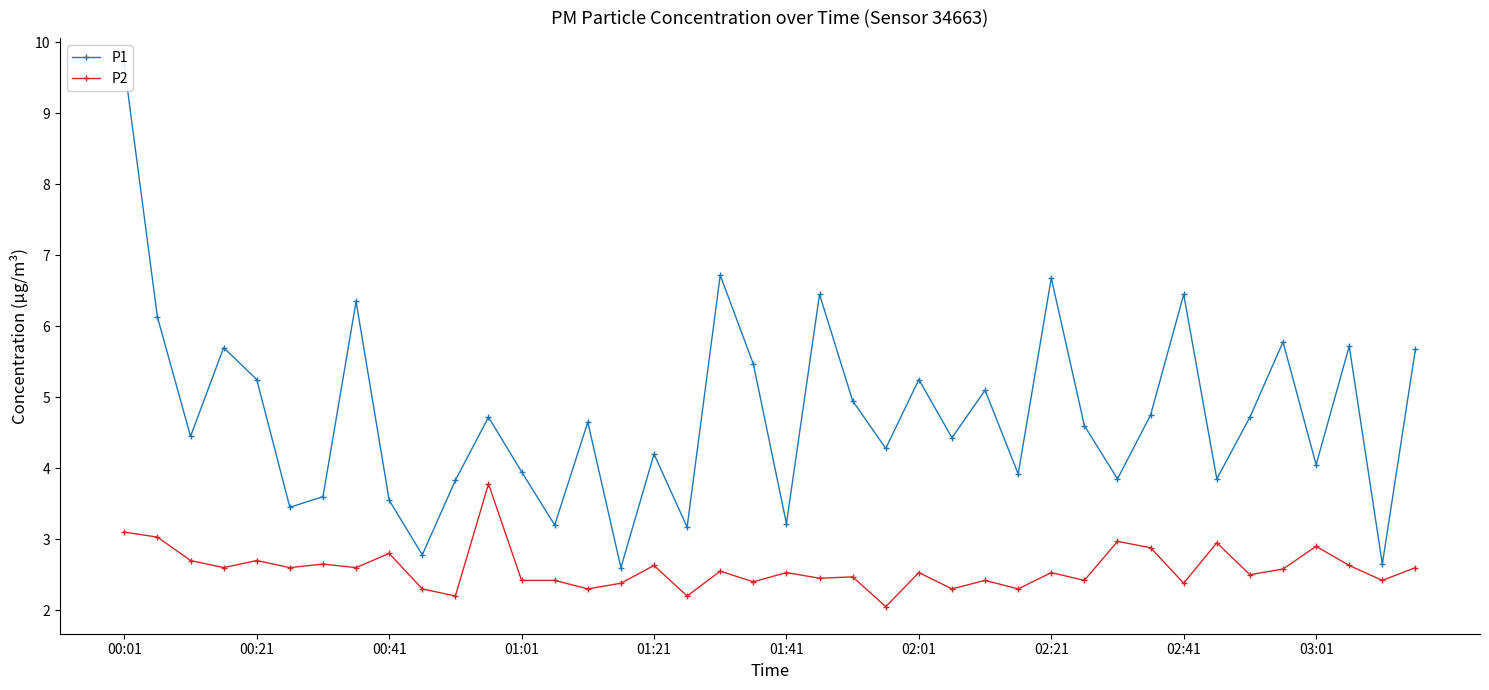

Is the value of P2 at 38 greater than the value of P1 at 21?

No